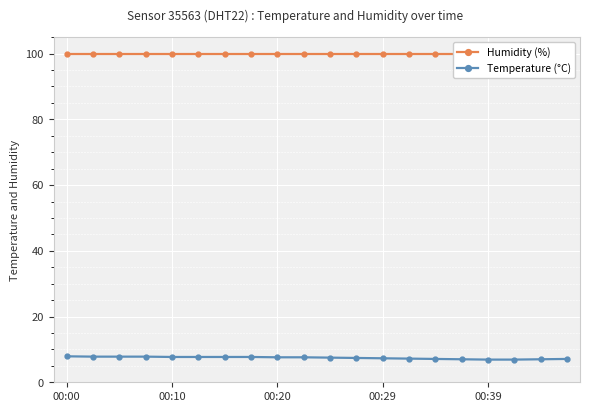

What is the highest value of the Temperature (°C) series?

7.9